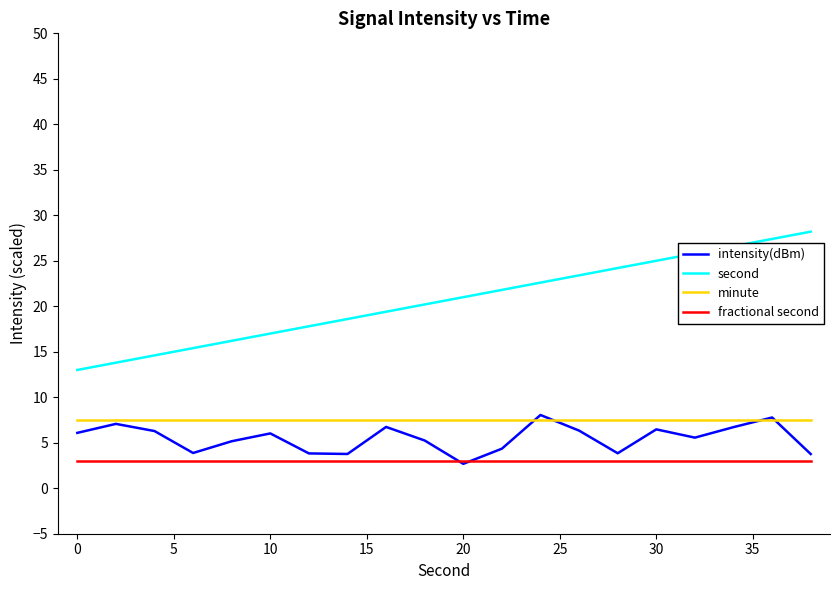

Which series has the largest range (max minus min)?

second